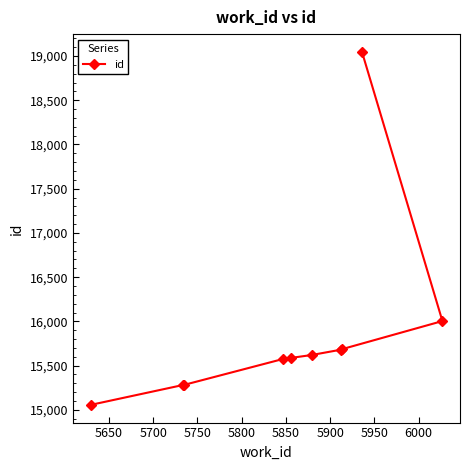

What is the maximum value shown in the chart?

19048